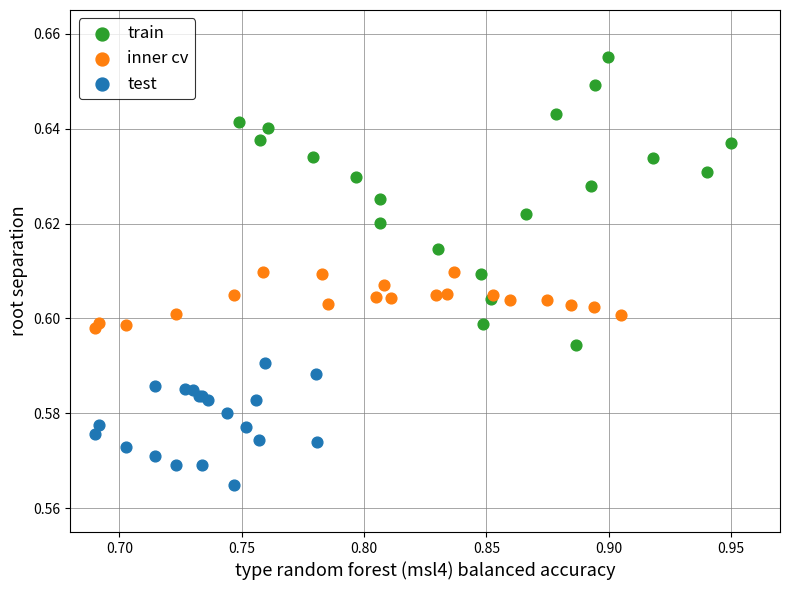

Which series has the largest Y range (max minus min)?

train